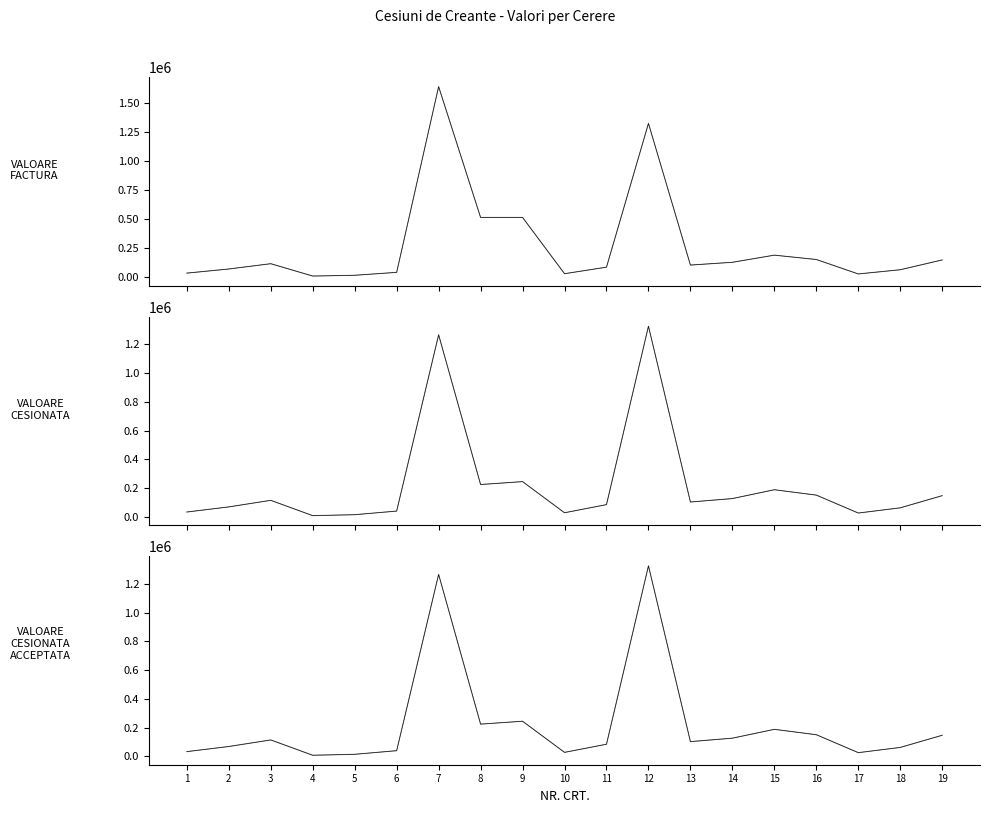

True or false: VALOARE CESIONATA (main) and VALOARE FACTURA intersect in this chart.

False